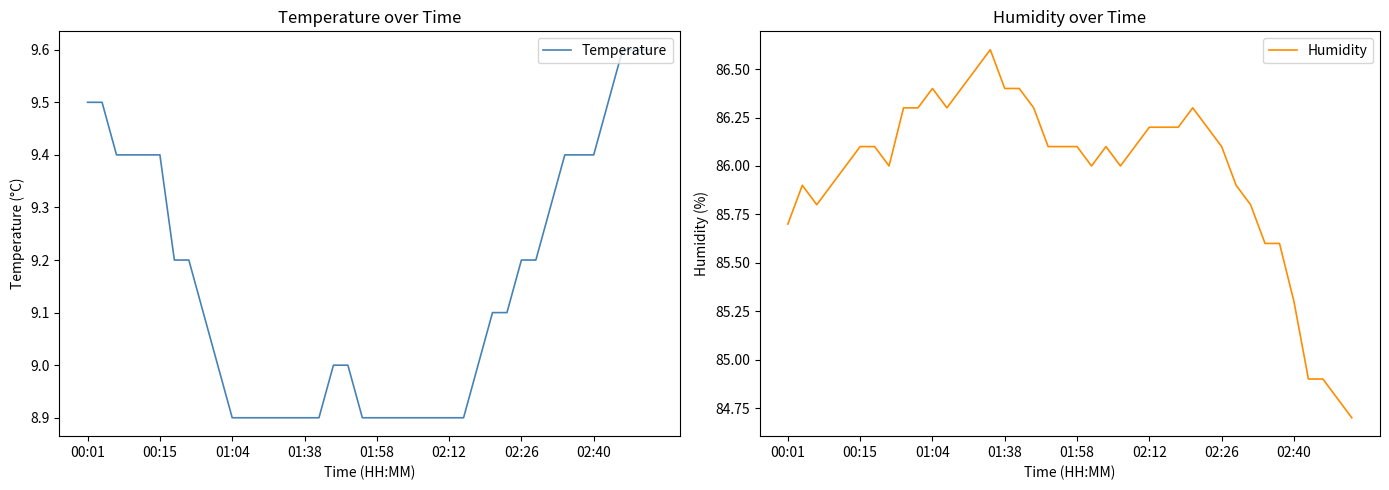

What position from the right is 9?

31